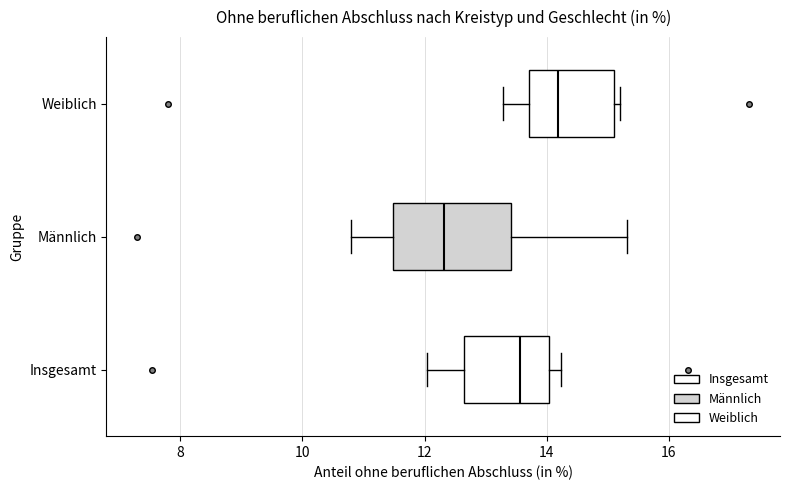

Reading bottom to top, transcribe this box plot: for each box, give where its median line is, the range the box spans, and where its two whiskers end, as read against the x-axis. The values are not printed on the chart, so give them approximately, as read against the axis.

Insgesamt: median 13.6, box 12.6 to 14.0, whiskers 12.0 to 14.2
Männlich: median 12.4, box 11.4 to 13.4, whiskers 10.8 to 15.4
Weiblich: median 14.2, box 13.8 to 15.0, whiskers 13.2 to 15.2